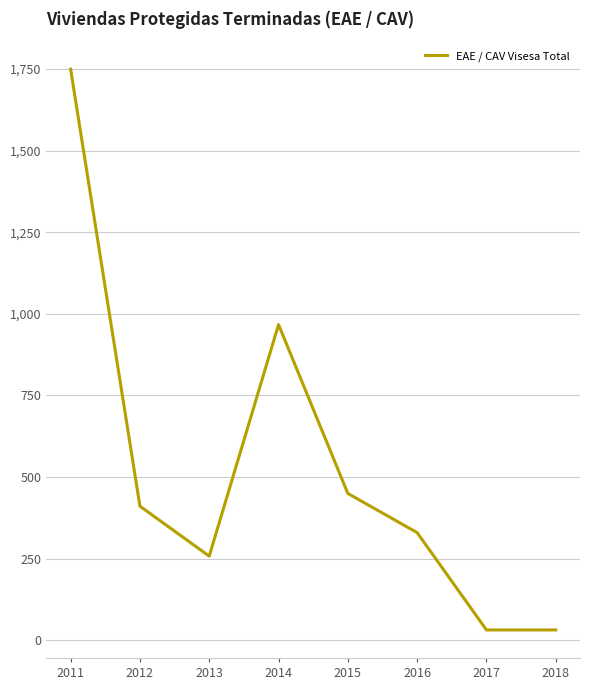

Approximately how many times larger is the value at 2011 compared to 2013?

6.8